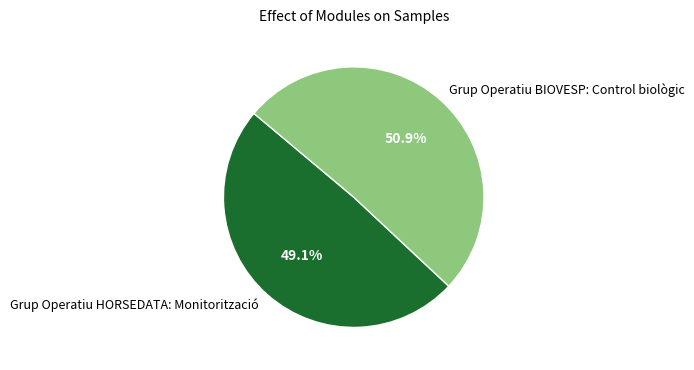

To the nearest percent, what portion does Grup Operatiu HORSEDATA: Monitorització represent?

49%